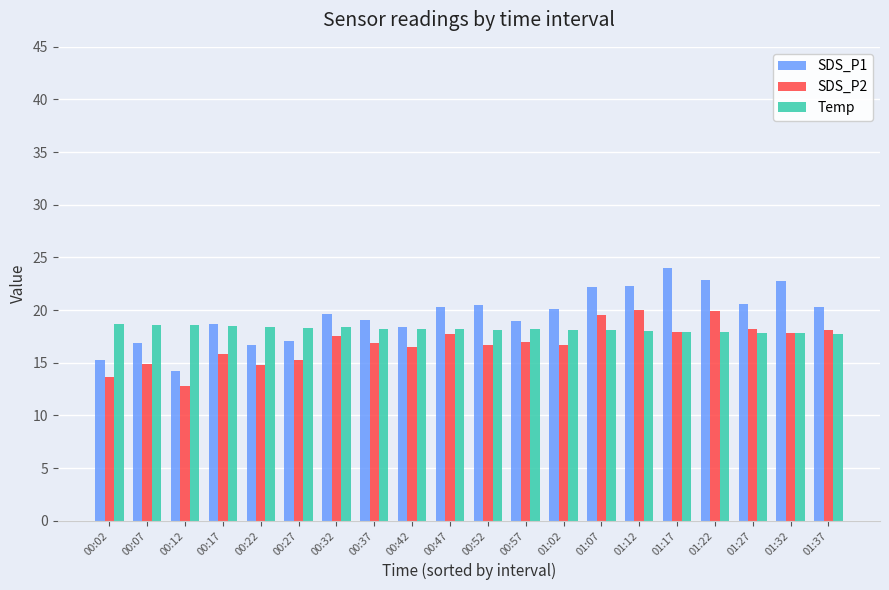

What is the sum of all Temp values?

363.7